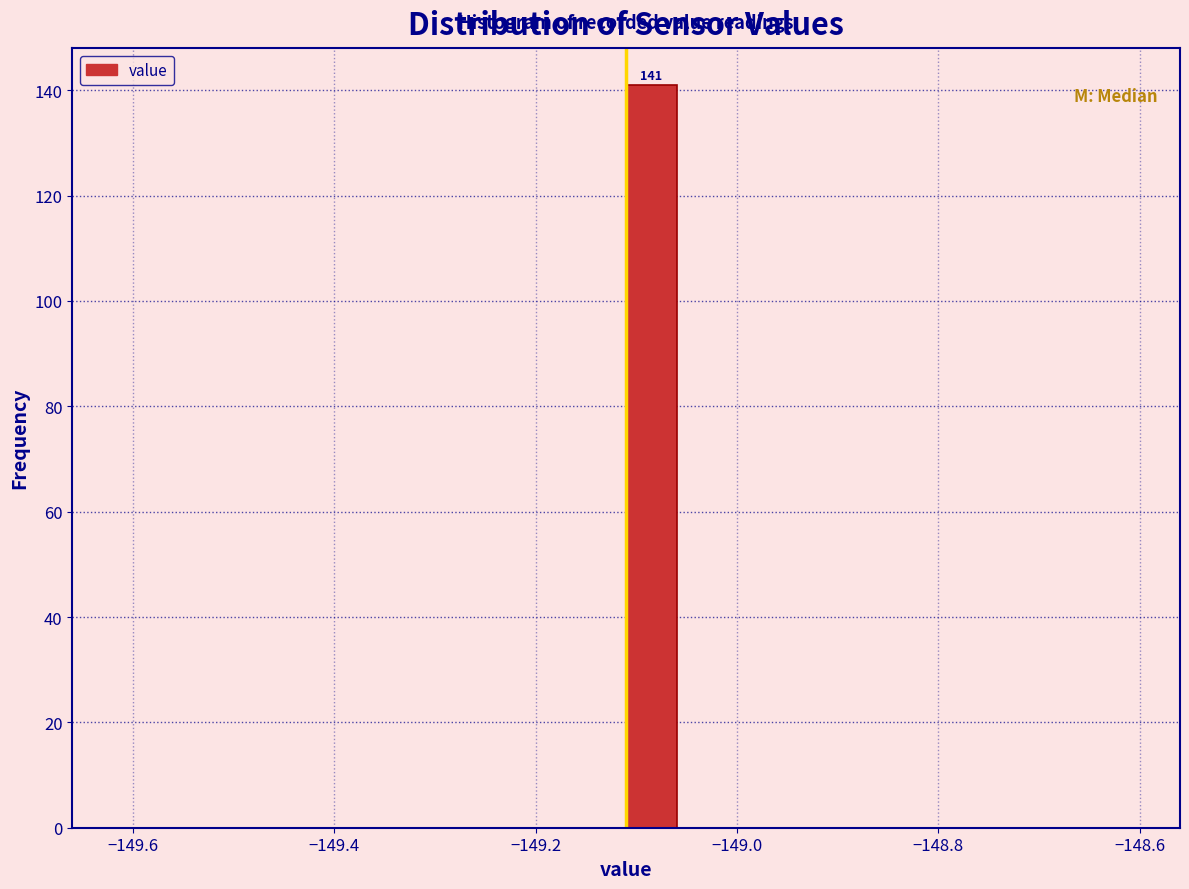

Around what value on the x-axis is the tallest bar? Give the approximate position of its centre, as read against the axis.

-149.08